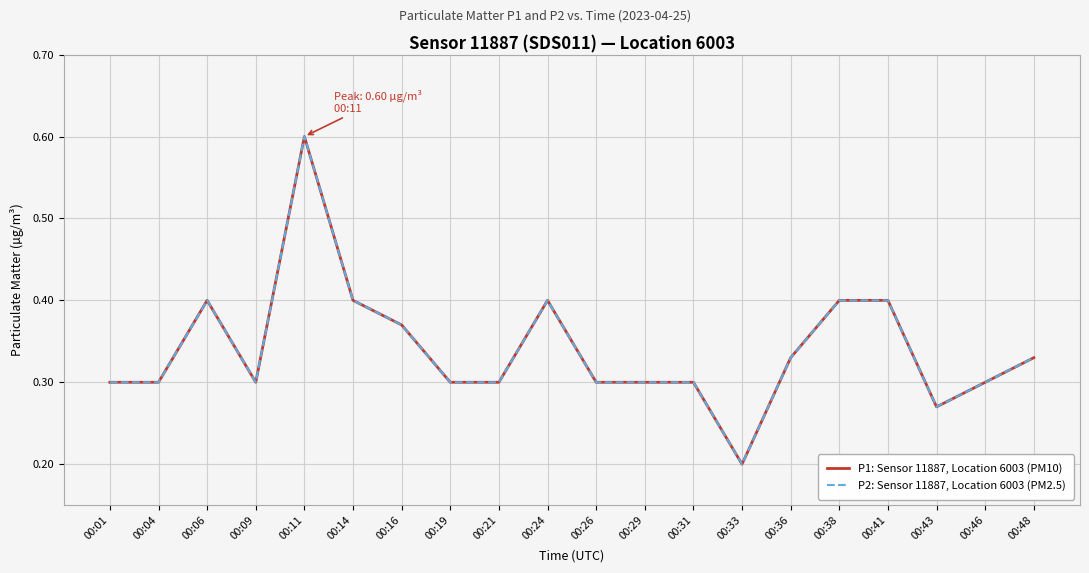

Reading right to left, what are all the values shown in this chart?

P1: Sensor 11887, Location 6003 (PM10): 0.3	0.3	0.3	0.4	0.4	0.3	0.2	0.3	0.3	0.3	0.4	0.3	0.3	0.4	0.4	0.6	0.3	0.4	0.3	0.3
P2: Sensor 11887, Location 6003 (PM2.5): 0.3	0.3	0.3	0.4	0.4	0.3	0.2	0.3	0.3	0.3	0.4	0.3	0.3	0.4	0.4	0.6	0.3	0.4	0.3	0.3